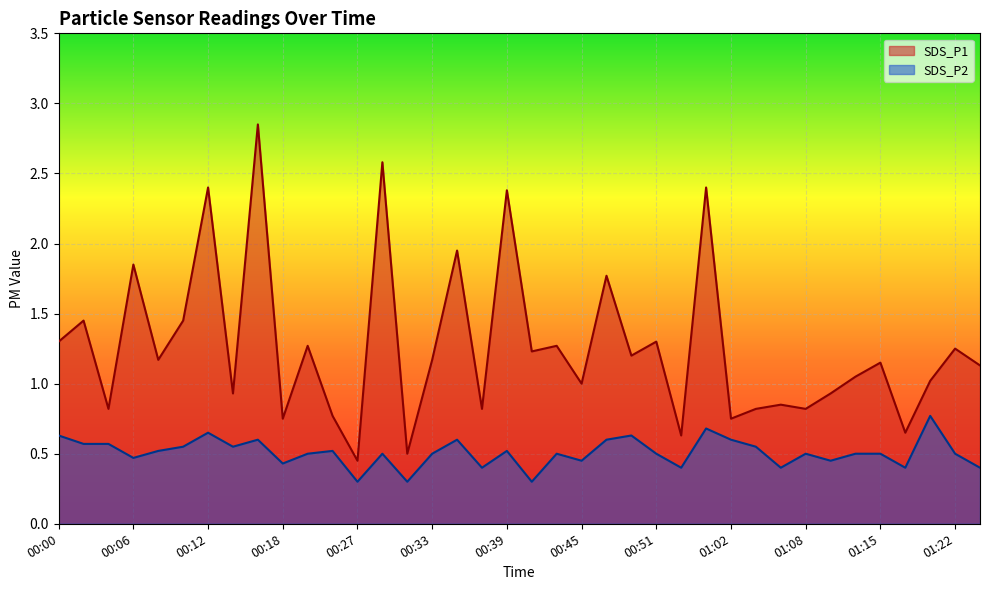

Which label corresponds to the largest value in the chart?

00:16